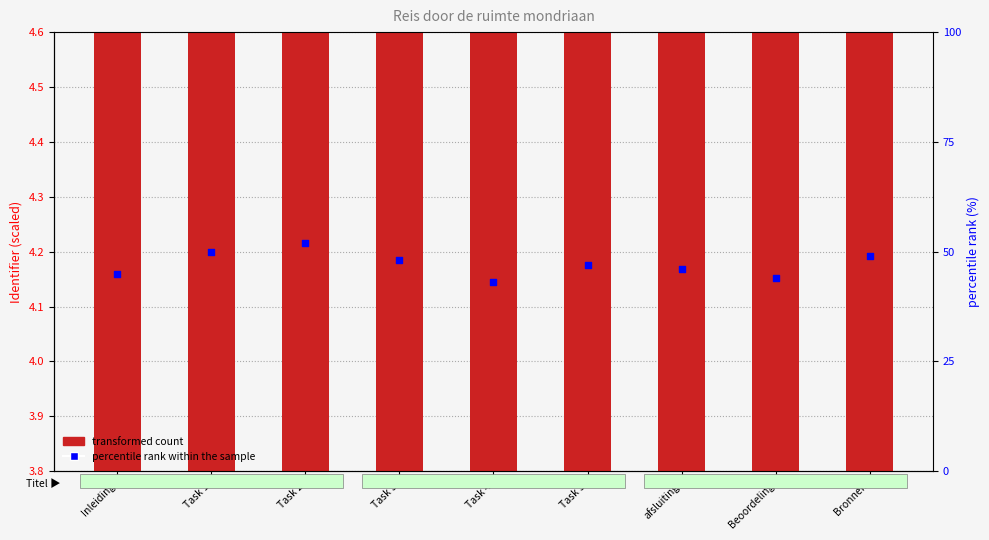

Which series has the largest total across all categories?

percentile rank within the sample